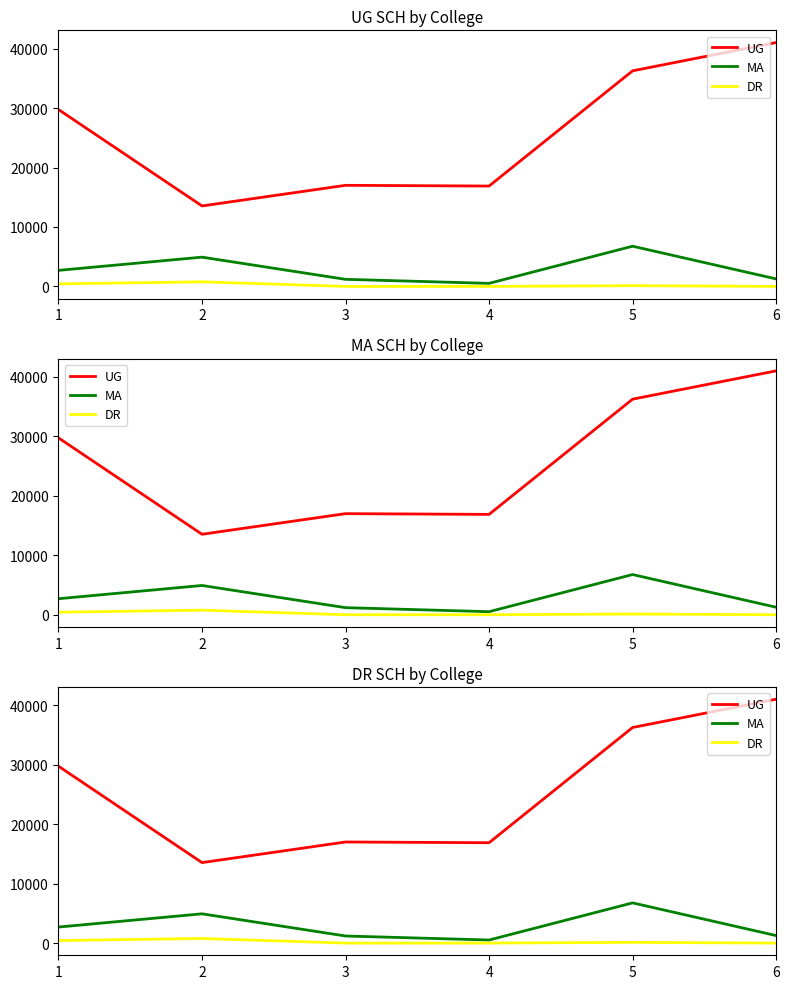

Reading left to right, what are all the values shown in this chart?

UG: 29750	13536	17004	16881	36260	41021
MA: 2697	4923	1192	514	6762	1264
DR: 429	773	0	0	122	0